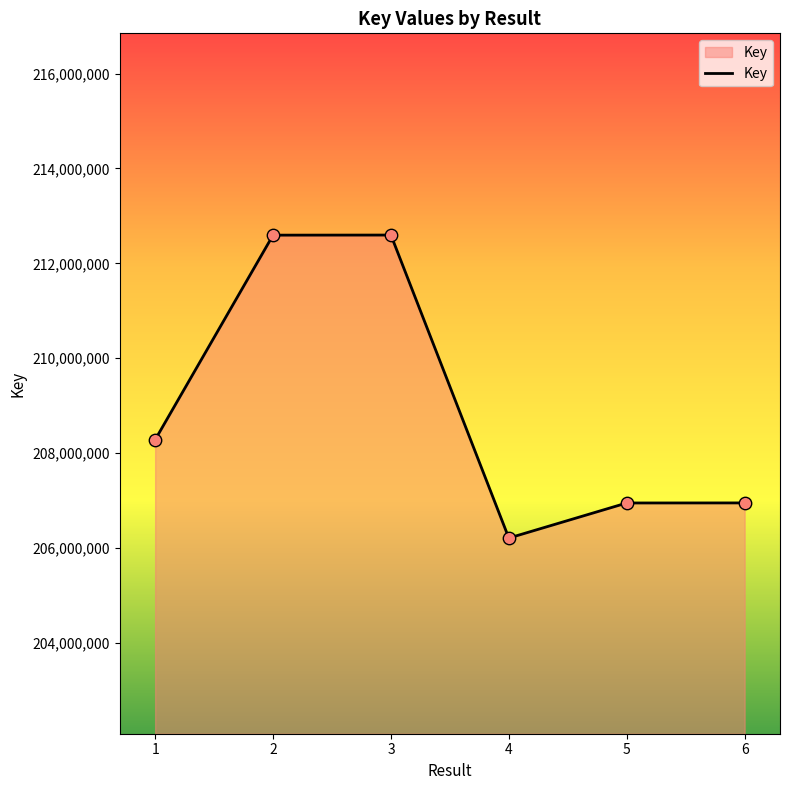

What is the ratio of the value at 6 to the value at 2?

1.0